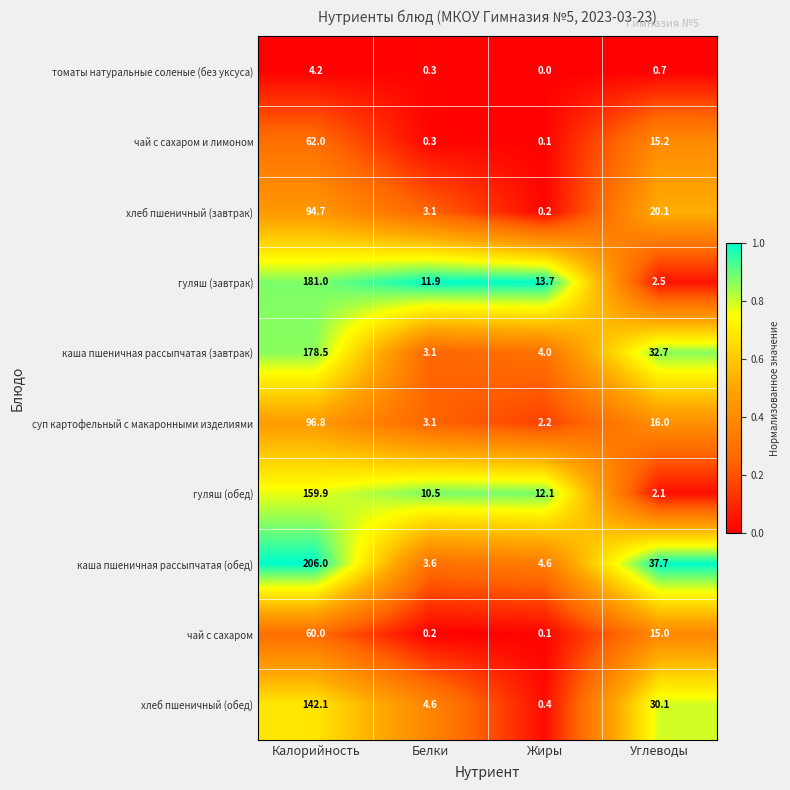

At which label is каша пшеничная рассыпчатая (завтрак) closest to 90?

Углеводы